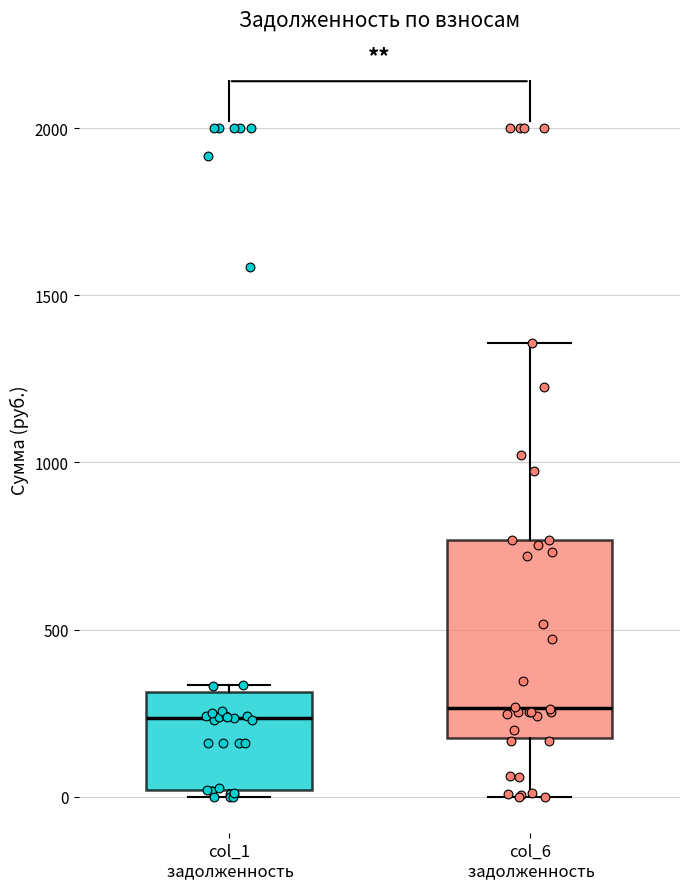

Reading left to right, read every box against the y-axis: the position of its median line, the range the box covers, and the ends of its whiskers. The values are not printed on the chart, so give them approximately, as read against the axis.

col_1 задолженность: median 250, box 0 to 300, whiskers 0 (just below the box's lower edge) to 350
col_6 задолженность: median 250, box 200 to 750, whiskers 0 to 1350